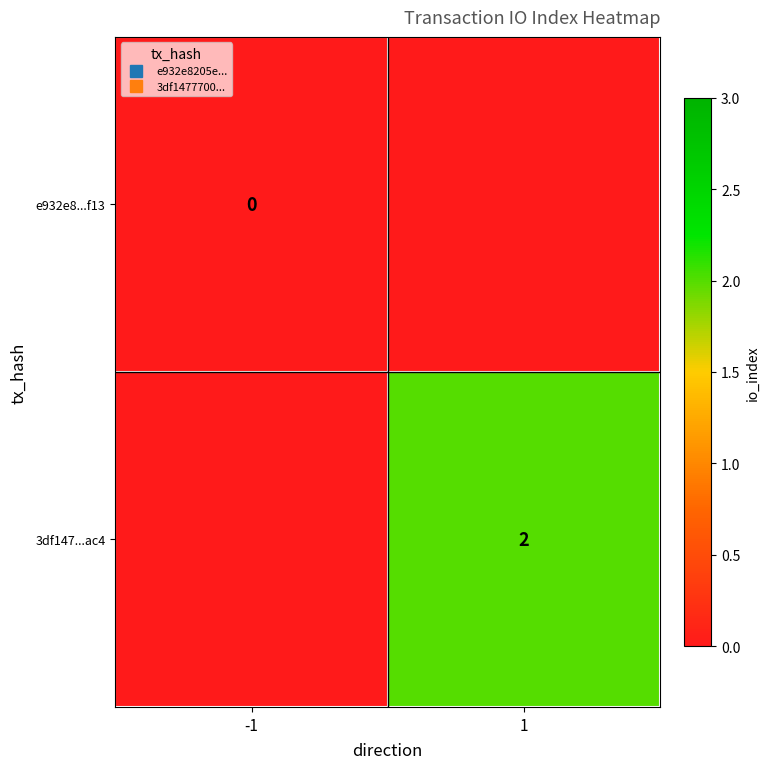

Is the value of e932e8...f13 at 1 greater than the value of 3df147...ac4 at 1?

No